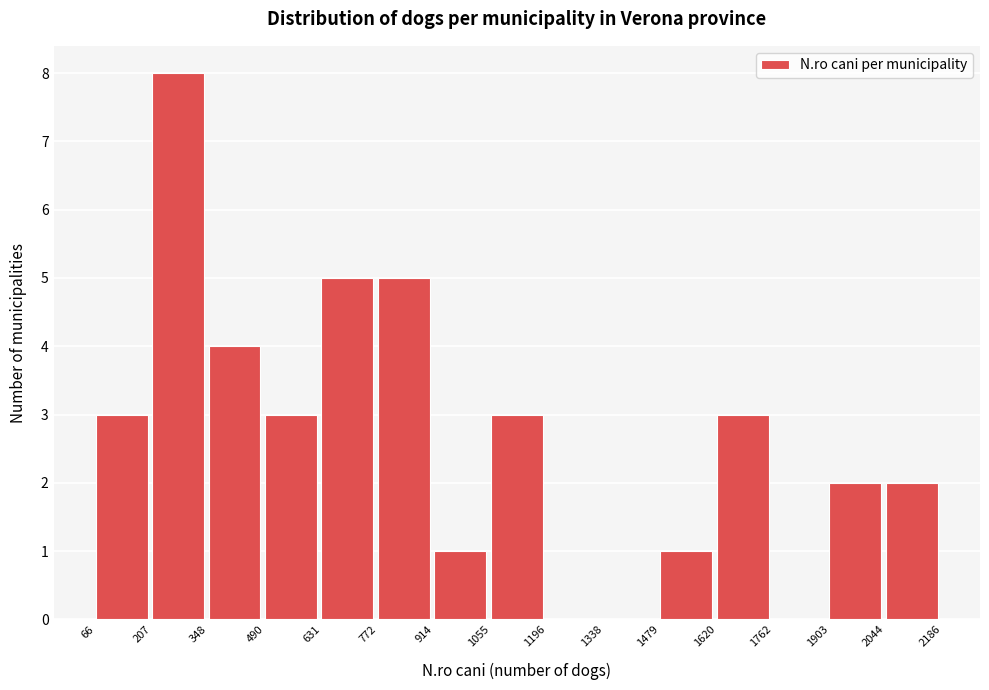

Reading left to right, list every bar in this chart as the range it spans on the x-axis followed by its height. The values are not printed on the chart, so give them approximately, as read against the axis.

66 to 207: 3
207 to 348: 8
348 to 490: 4
490 to 631: 3
631 to 772: 5
772 to 914: 5
914 to 1055: 1
1055 to 1196: 3
1196 to 1338: 0
1338 to 1479: 0
1479 to 1620: 1
1620 to 1762: 3
1762 to 1903: 0
1903 to 2044: 2
2044 to 2186: 2